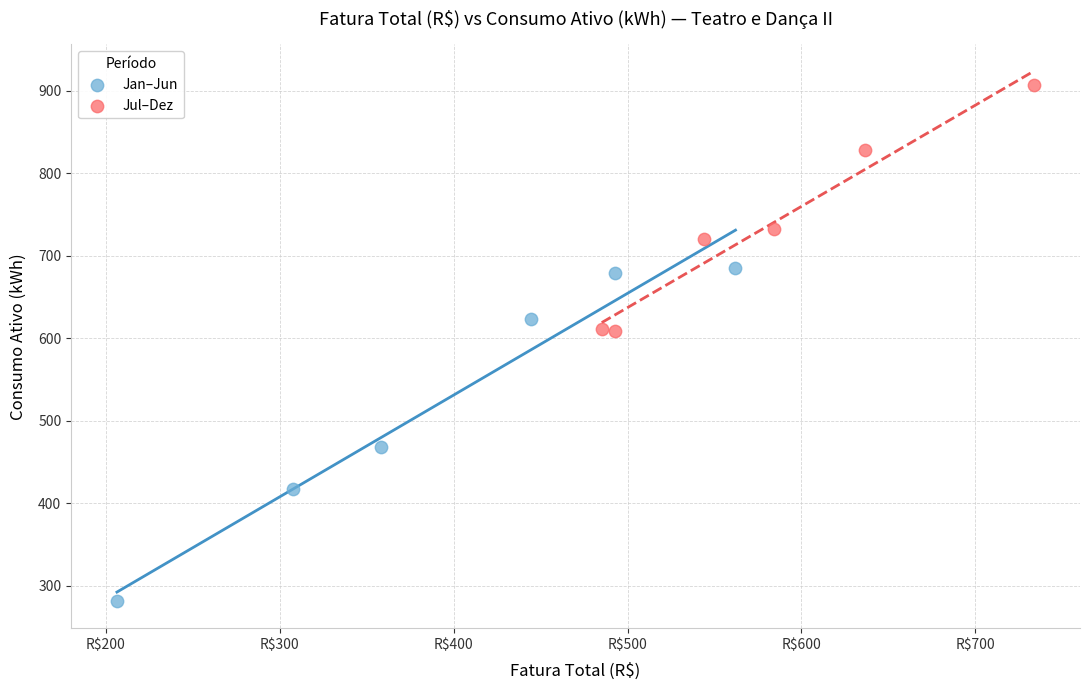

Which series contains the highest Y value?

Jul–Dez